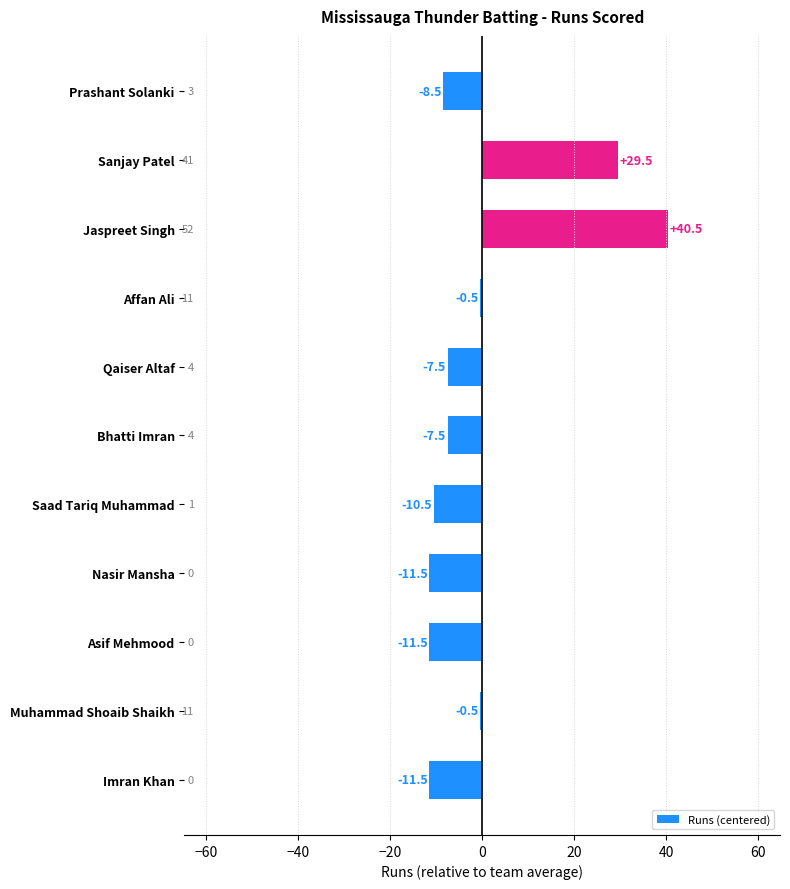

How many negative values are there?

9